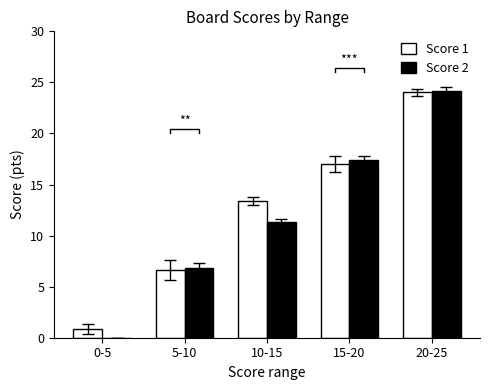

The value of Score 2 at 0-5 is -13.9. True or false?

False